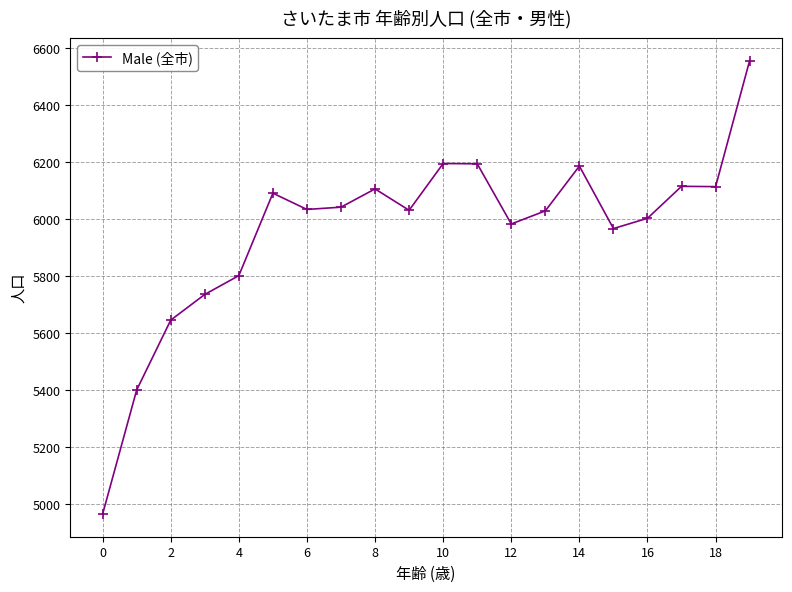

True or false: the data has more than 2 interior local peaks.

True